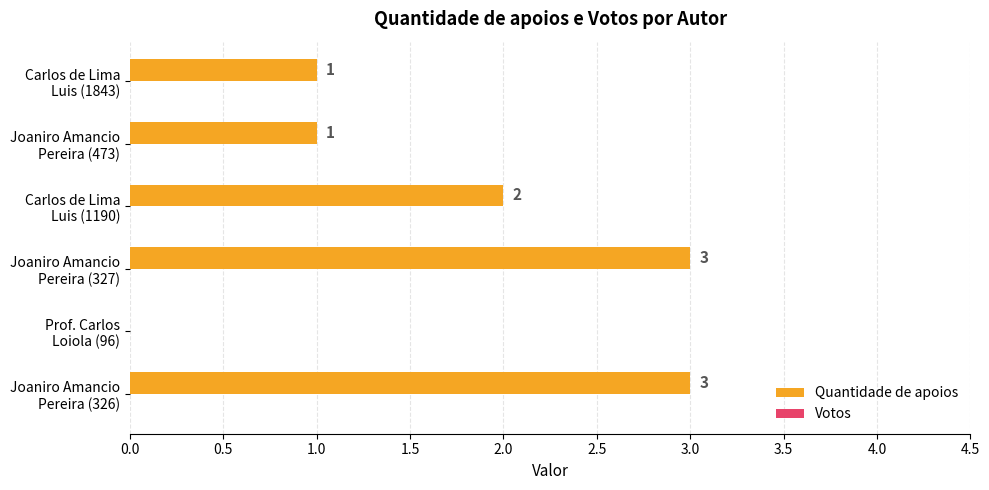

What is the greatest value displayed?

3